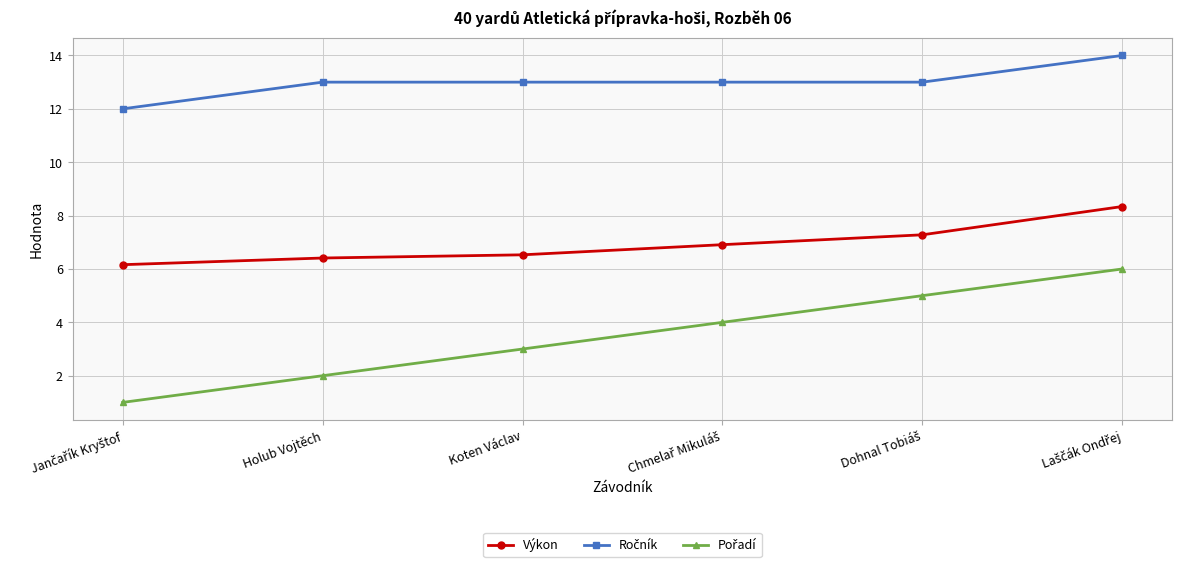

What position from the left is Koten Václav?

3